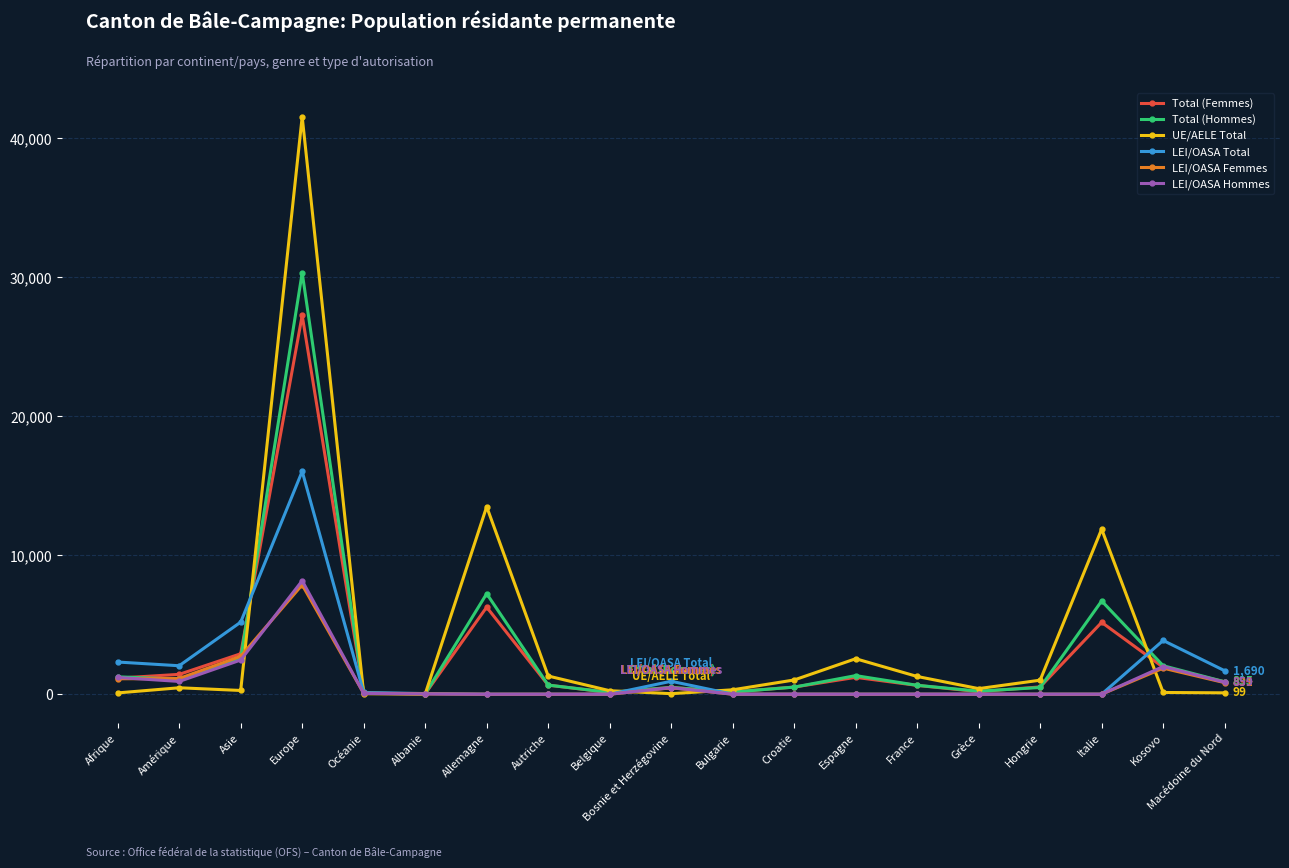

What is the value of the UE/AELE Total point at the 18th from the left?

125